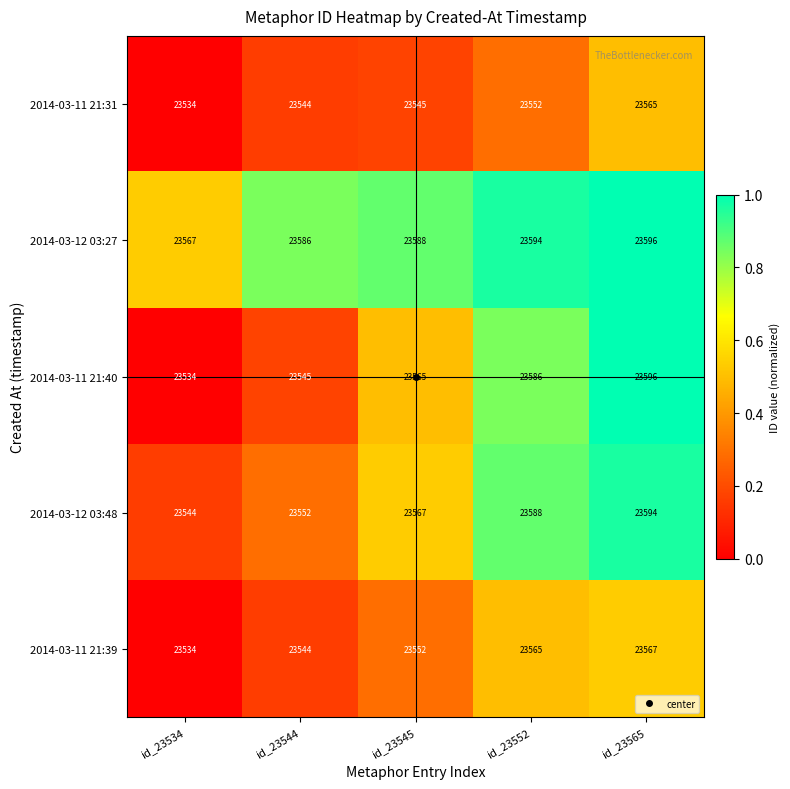

What is the total value across all series at id_23565?

117918